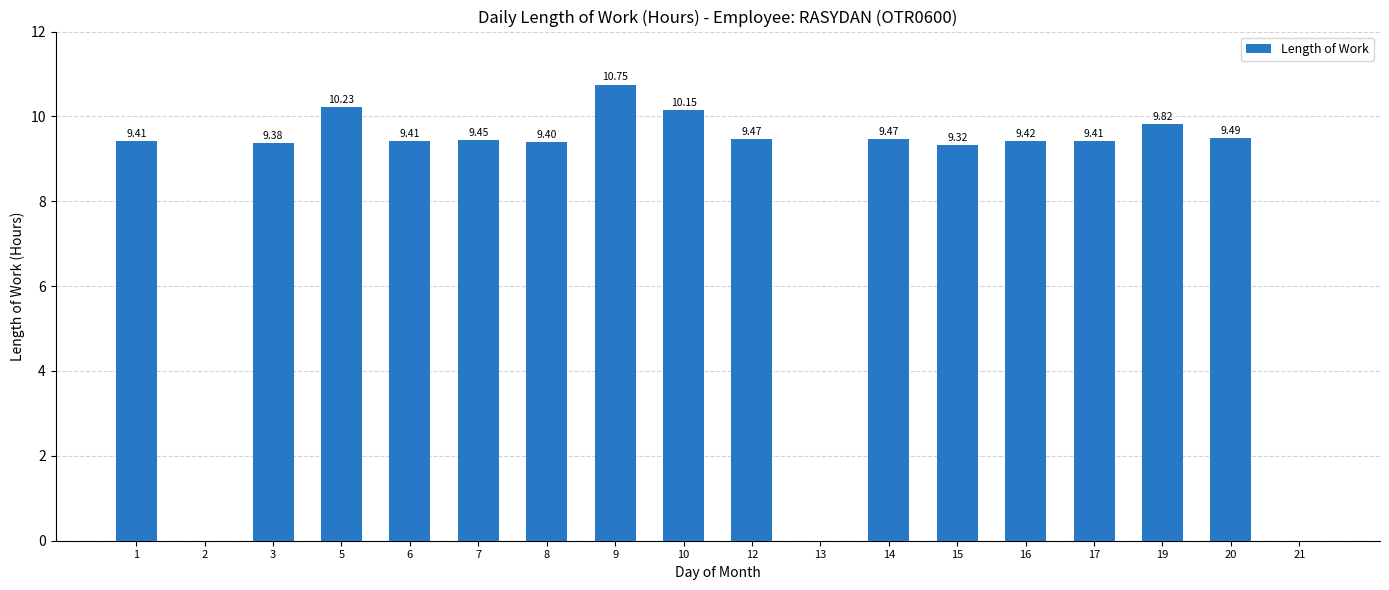

True or false: the data shows 0.0 at 13.

True